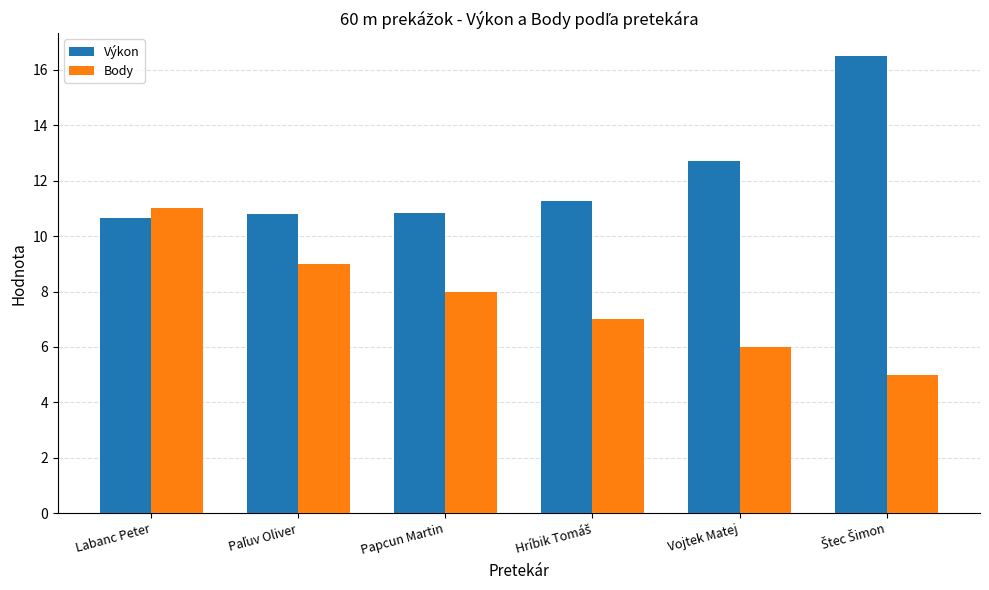

Is the value of Výkon at Vojtek Matej greater than the value of Body at Labanc Peter?

Yes